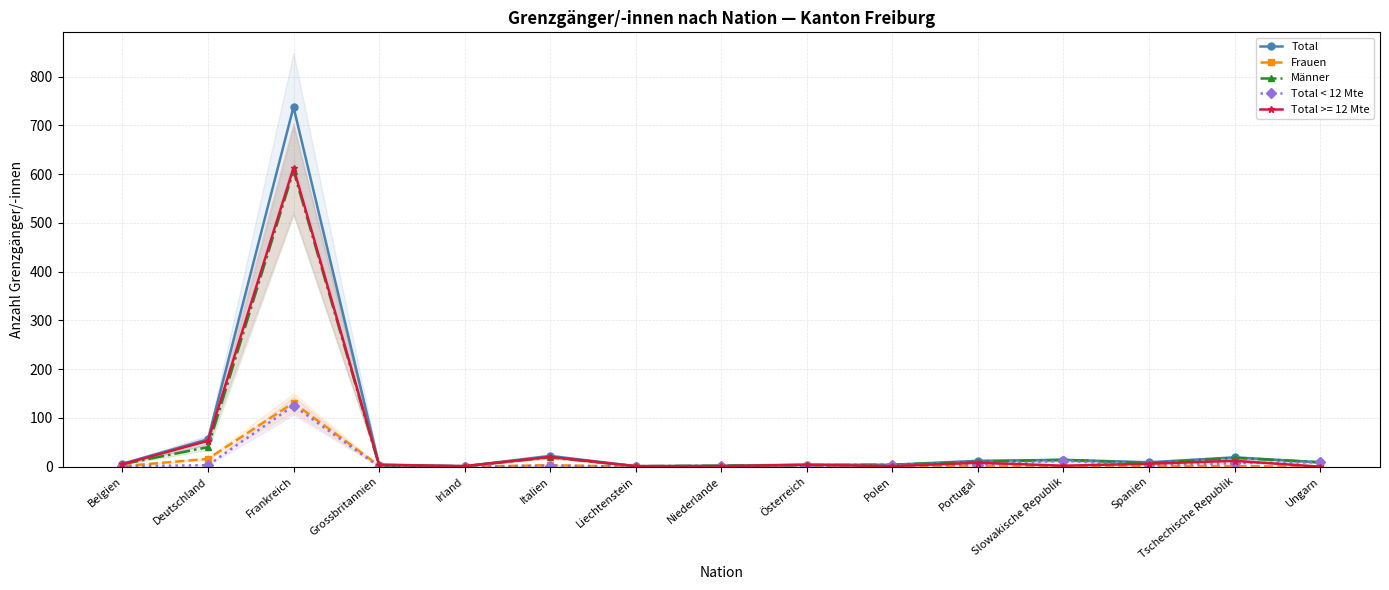

At which label does Total first exceed 9?

Deutschland